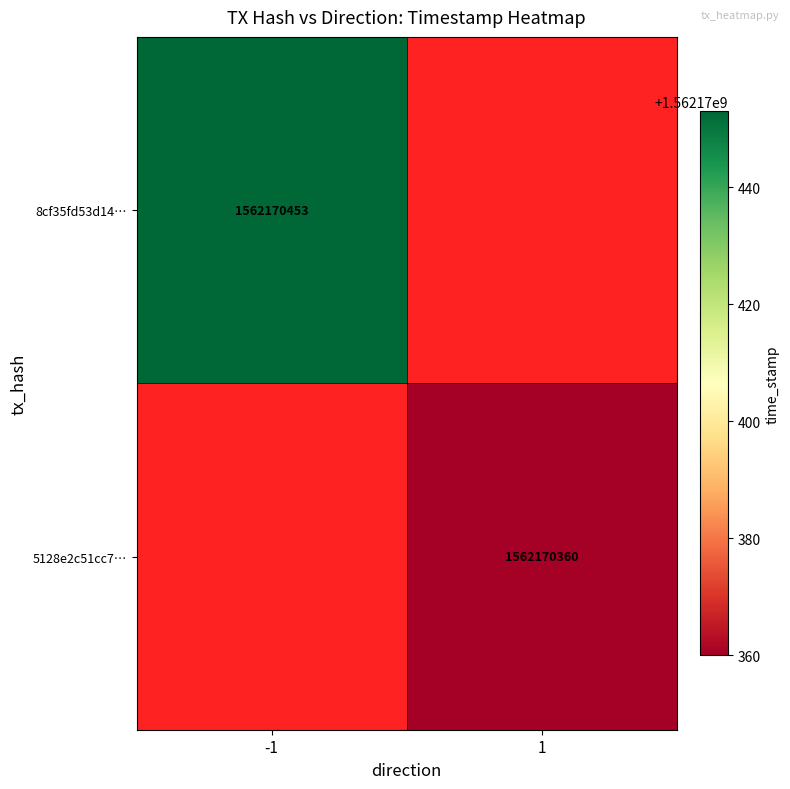

Is the value of 5128e2c51cc7c08e0f51af65b10b846c5fe7036 at 1 greater than the value of 8cf35fd53d1412708e4fa6471ed9236e453146b at 1?

No